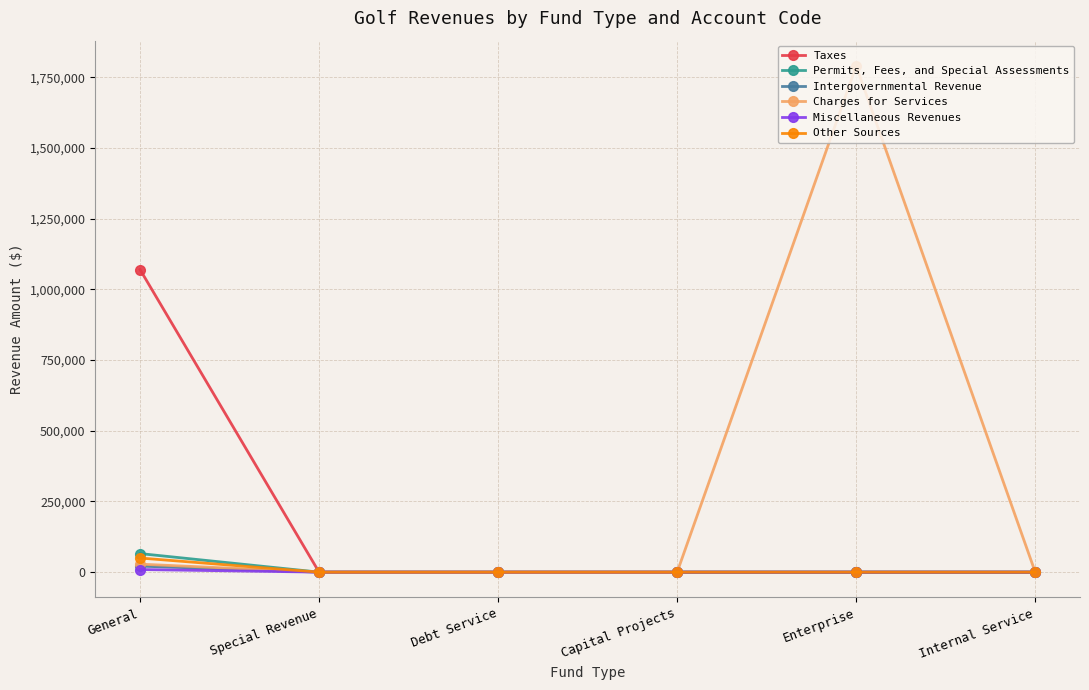

What are all the series names shown in the legend?

Taxes, Permits, Fees, and Special Assessments, Intergovernmental Revenue, Charges for Services, Miscellaneous Revenues, Other Sources